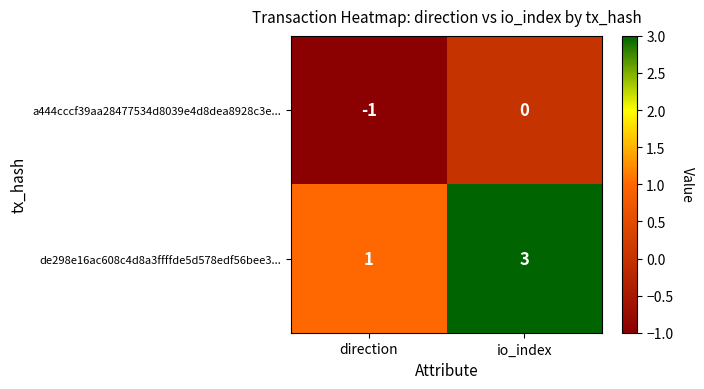

Reading left to right, extract all data points from this chart.

a444cccf39aa28477534d8039e4d8dea8928c3e...: direction=-1	io_index=0
de298e16ac608c4d8a3ffffde5d578edf56bee3...: direction=1	io_index=3